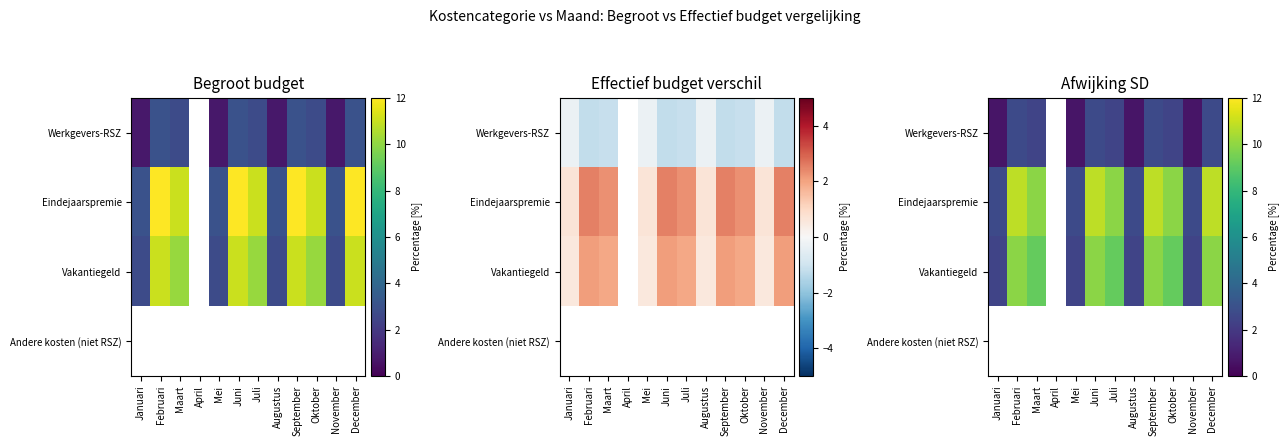

What is the minimum value shown in the chart?

0.7